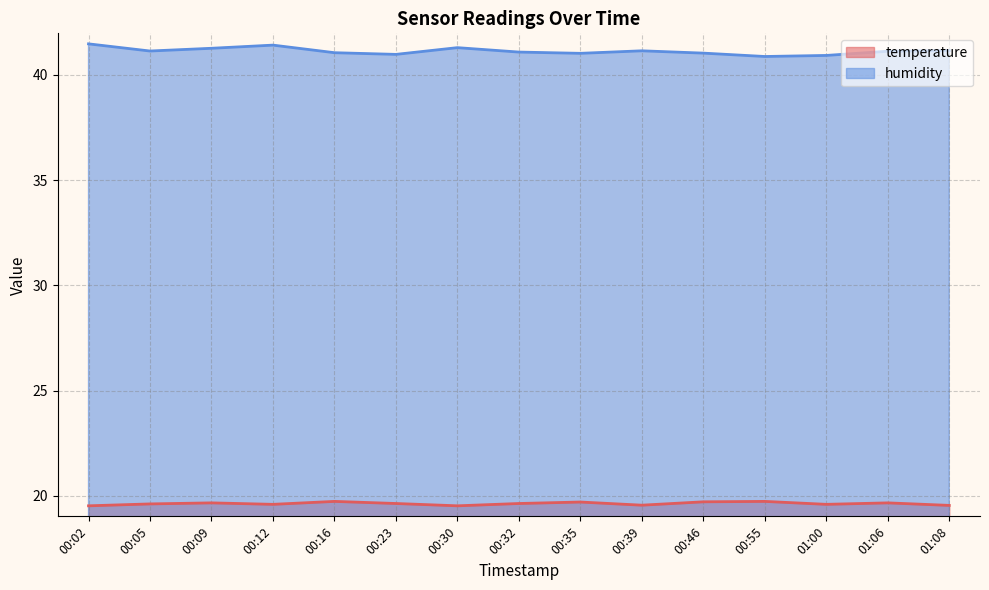

What is the sum of all humidity values?

616.9